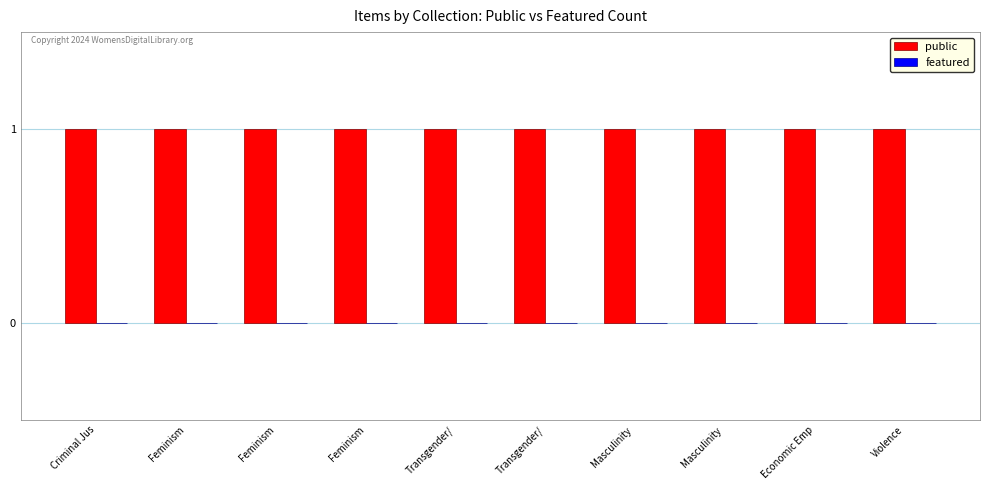

Are the bars grouped side by side (vs. stacked)?

Yes